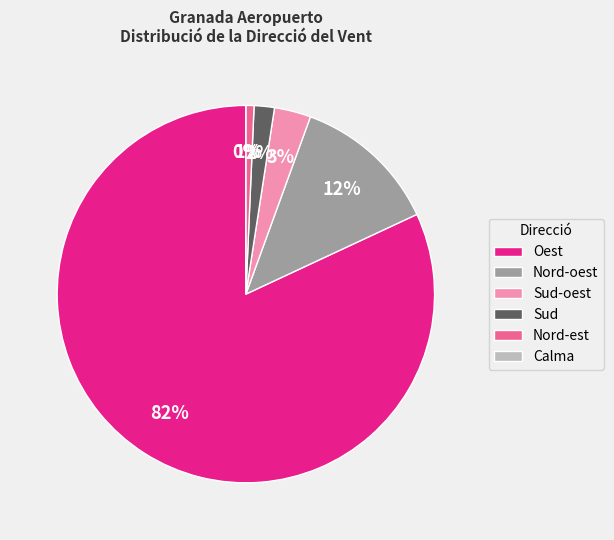

What is the largest slice in the pie chart?

Oest